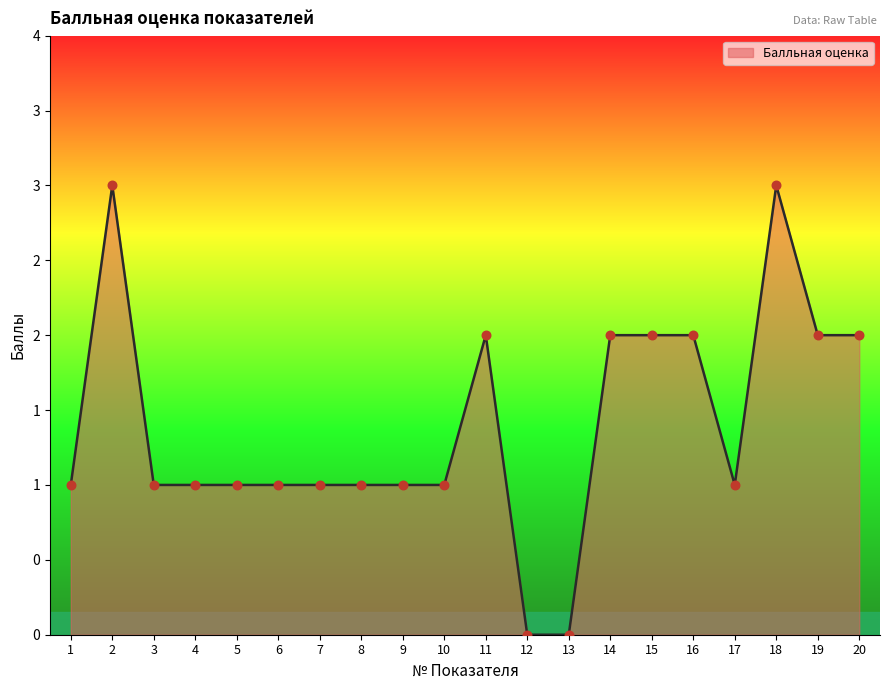

Does the chart have visible grid lines?

No